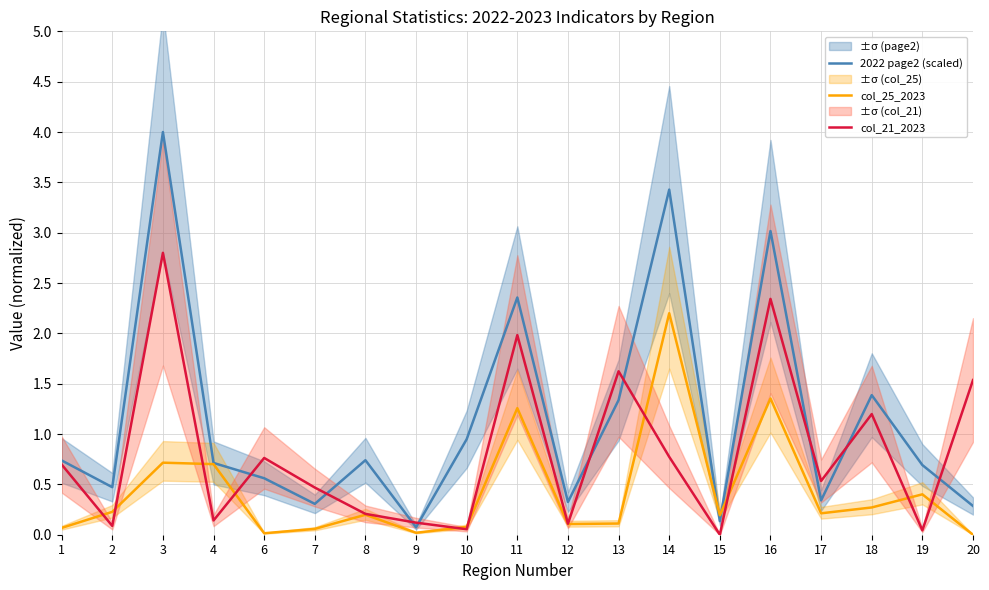

At which category is the sum across all series the highest?

3